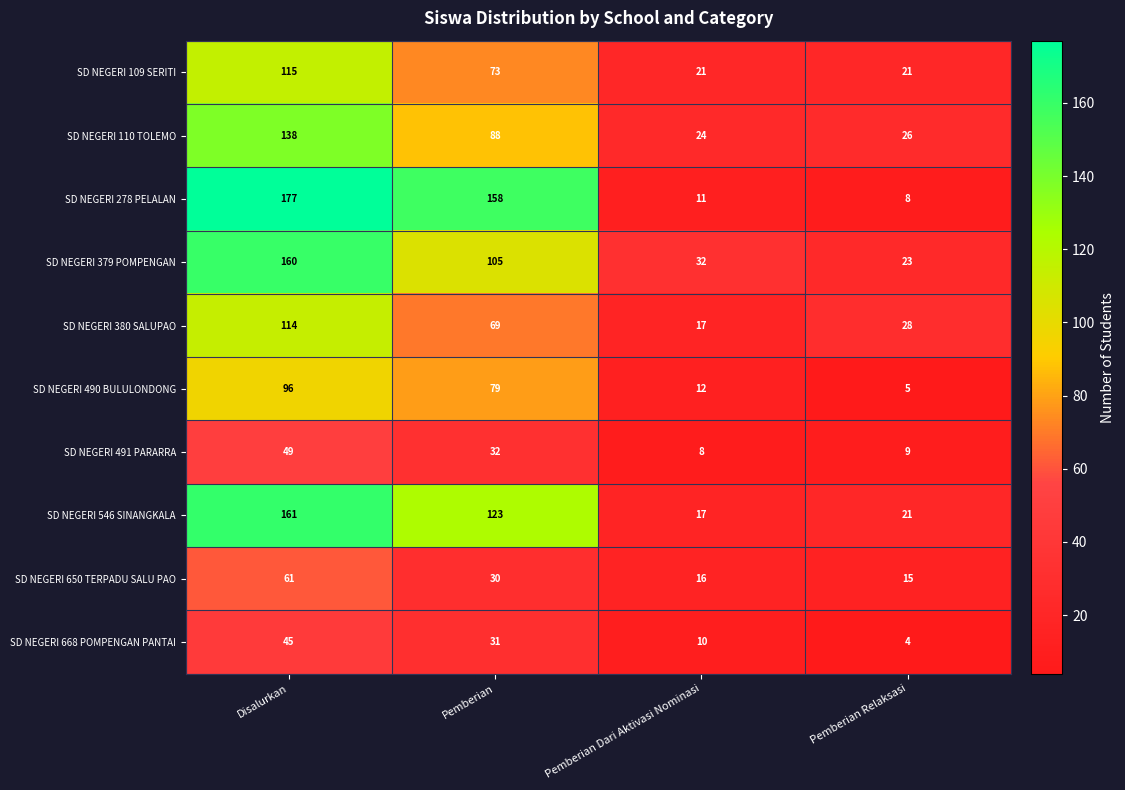

At which label does SD NEGERI 278 PELALAN reach its minimum?

Pemberian Relaksasi